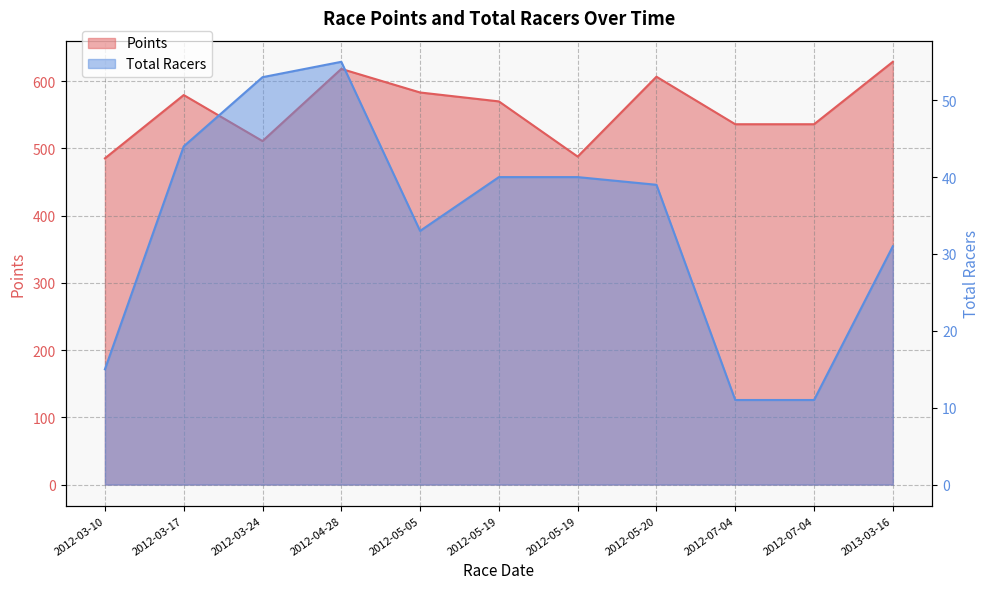

True or false: Points and Total Racers cross at least once.

False